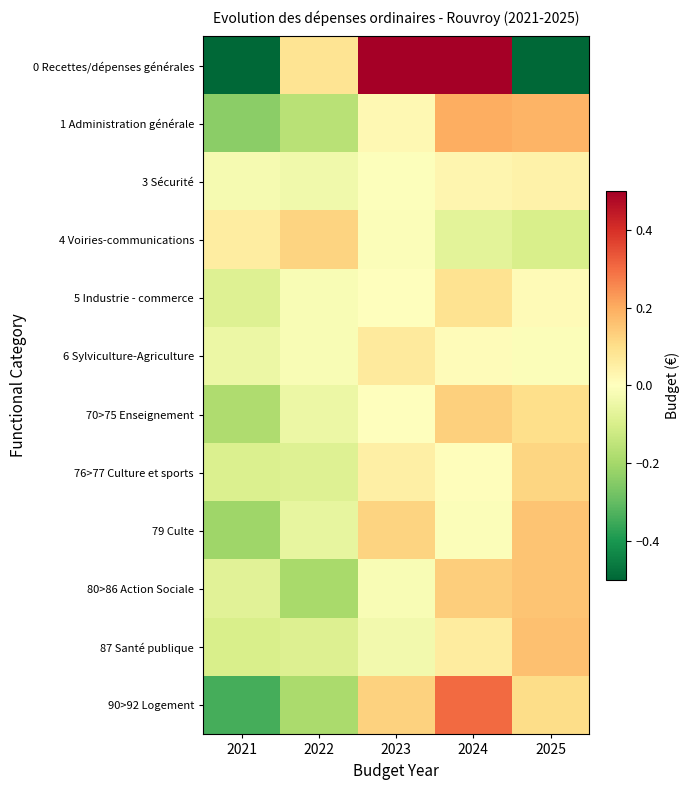

What is the greatest value displayed?

0.8